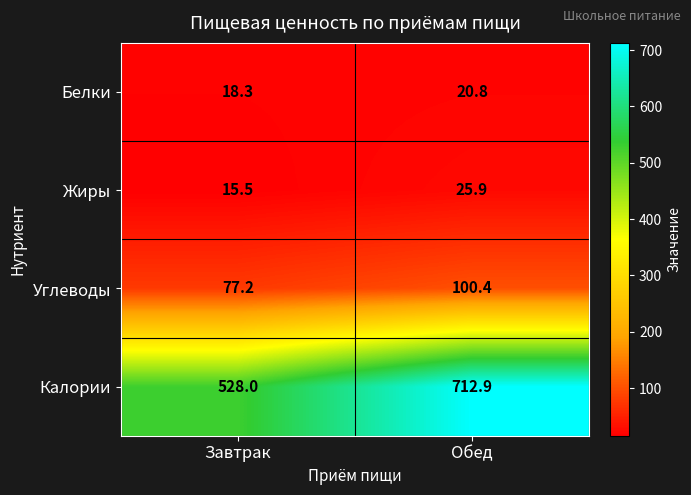

Which category has the highest value across all series?

Обед